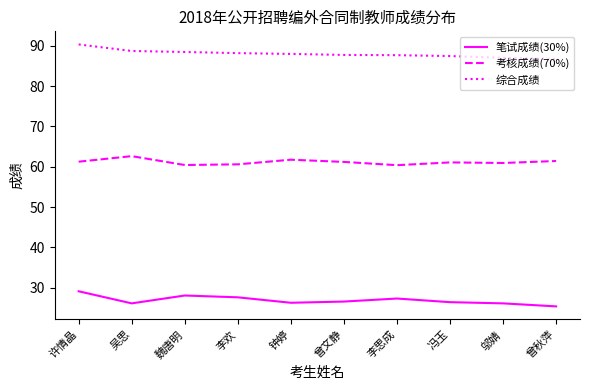

Which label corresponds to the smallest value in the chart?

曾秋萍